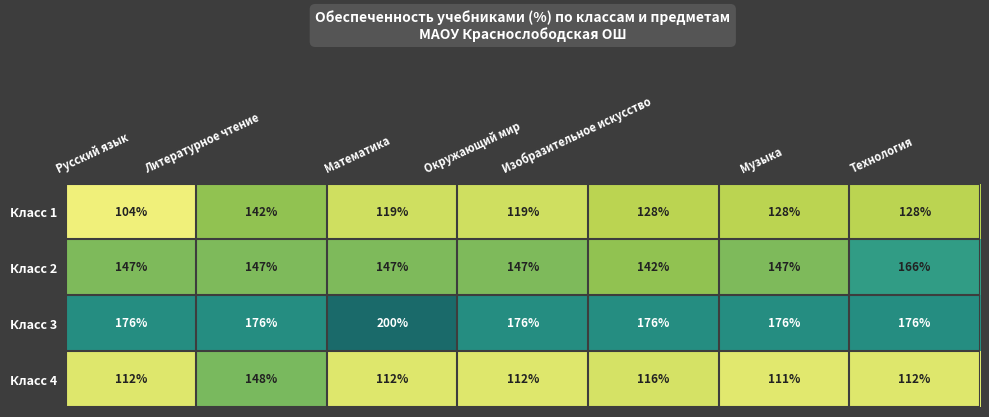

The Класс 3 series shows 200 at Математика. True or false?

True